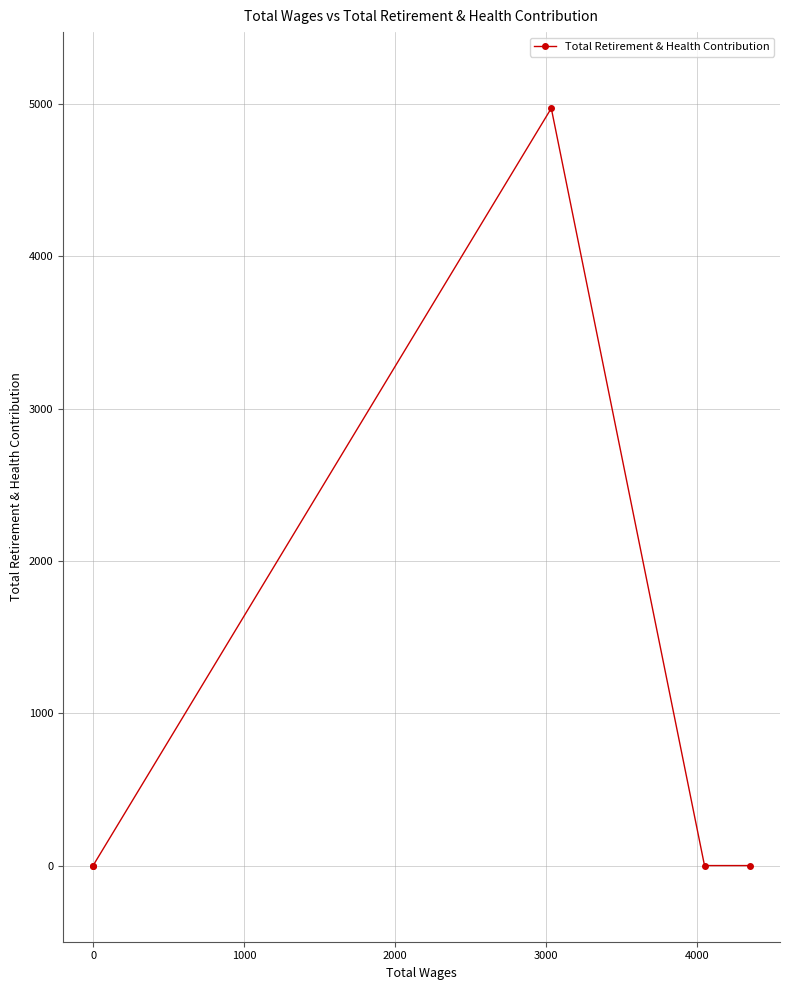

How many points are higher than both their immediate neighbors (excluding endpoints)?

1